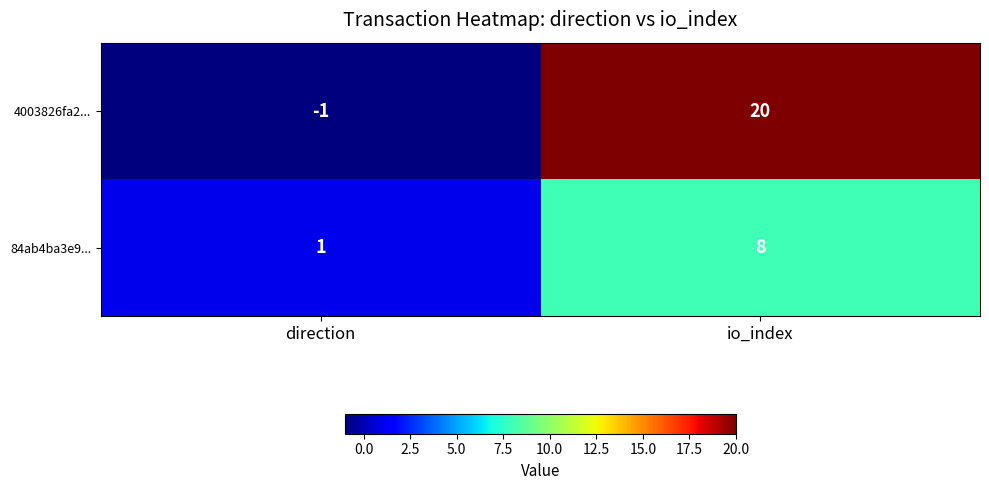

Which category has the lowest value in the 84ab4ba3e9... series?

direction